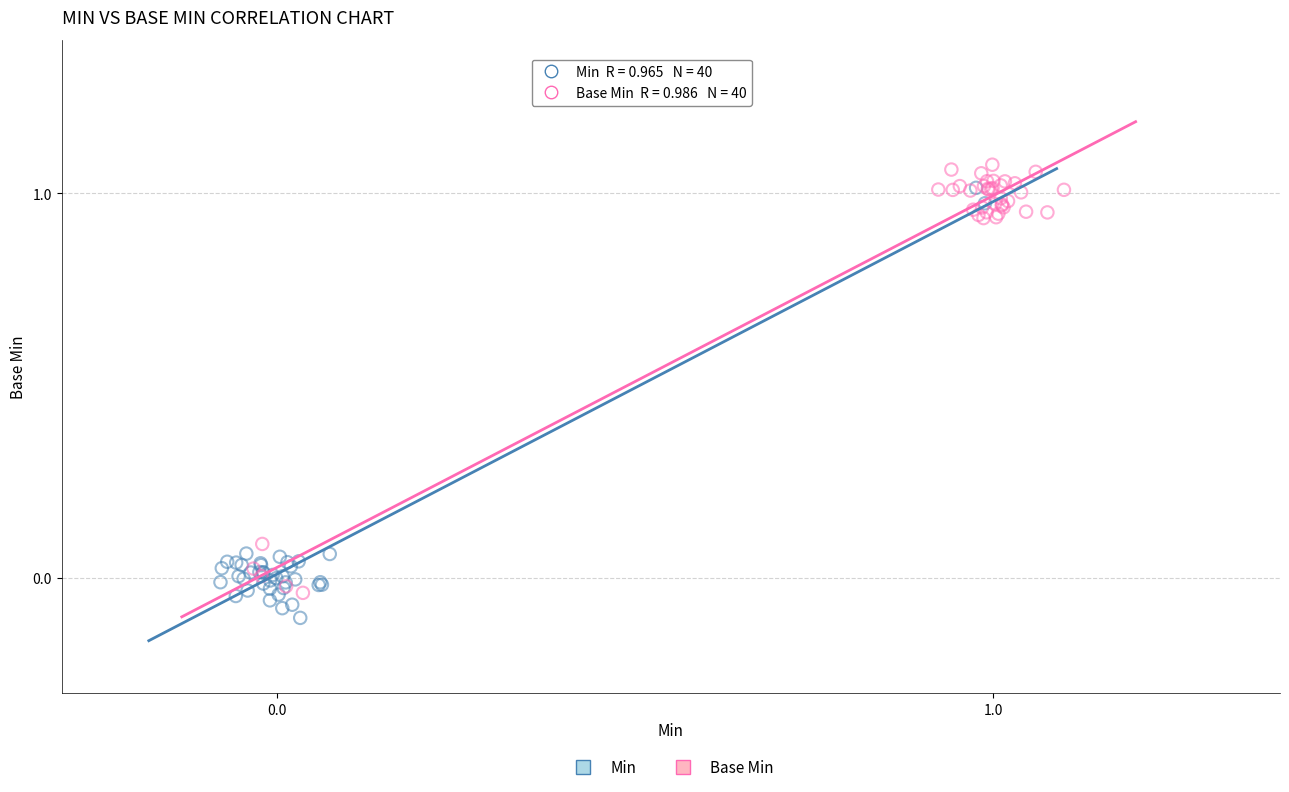

What are all the series names shown in the legend?

Min, Base Min